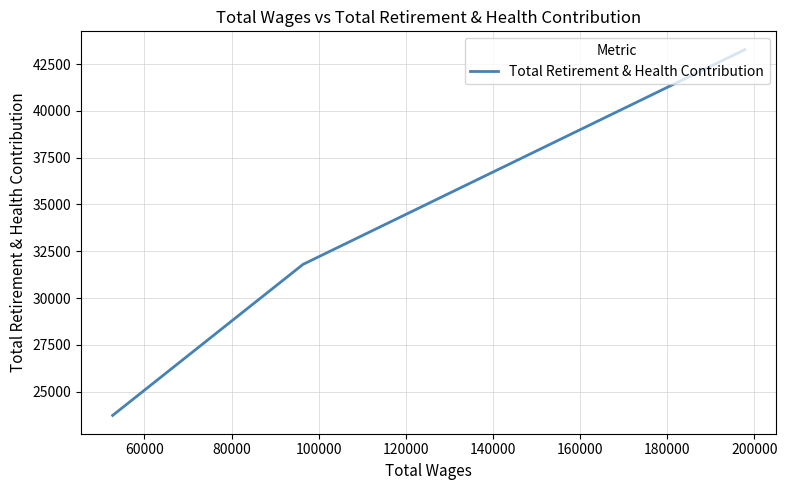

What is the difference between the second highest and minimum values?

8069